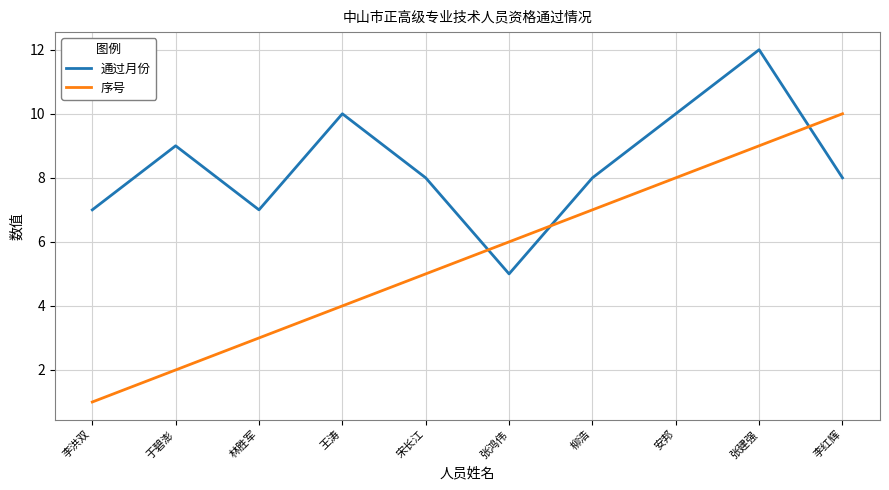

What is the maximum value shown in the chart?

12